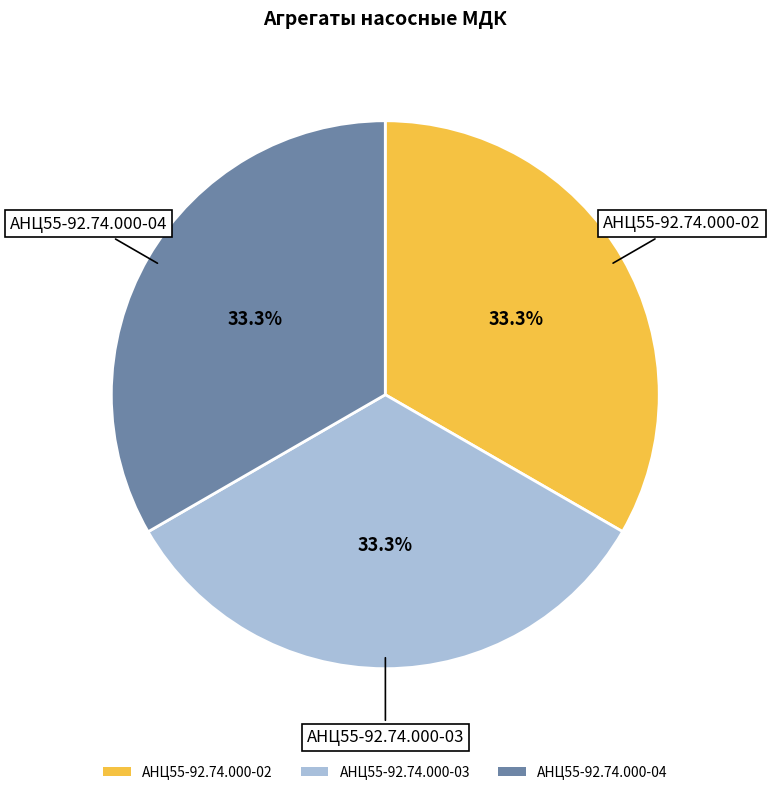

To the nearest percent, what is the combined percentage of АНЦ55-92.74.000-03 and АНЦ55-92.74.000-04?

67%